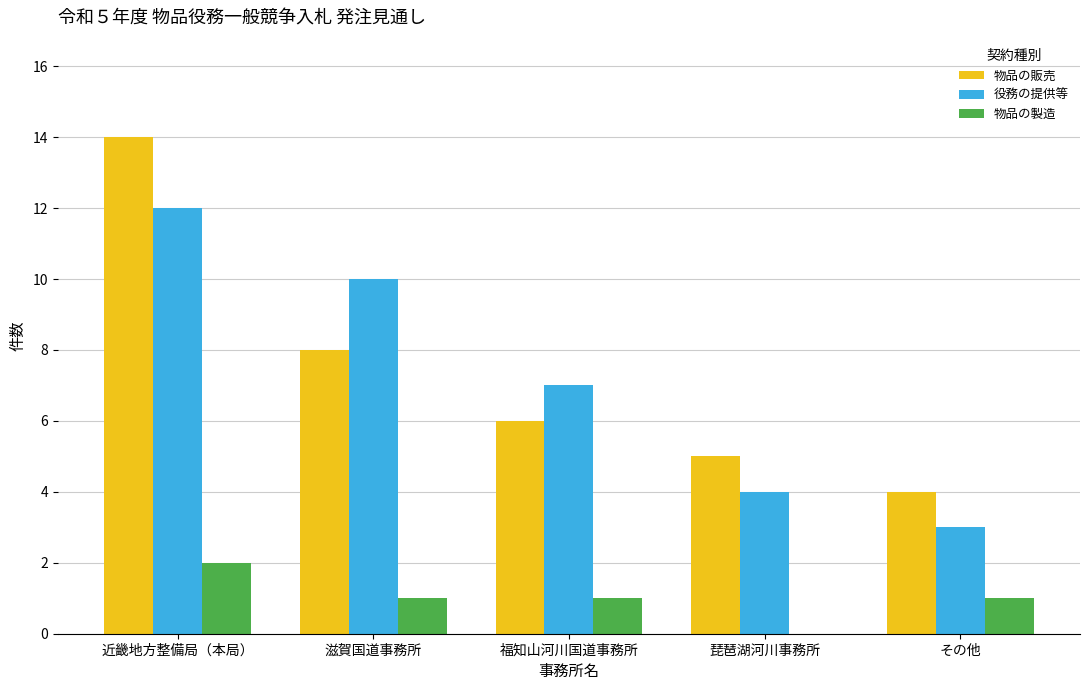

Read the 役務の提供等 value at 滋賀国道事務所.

10